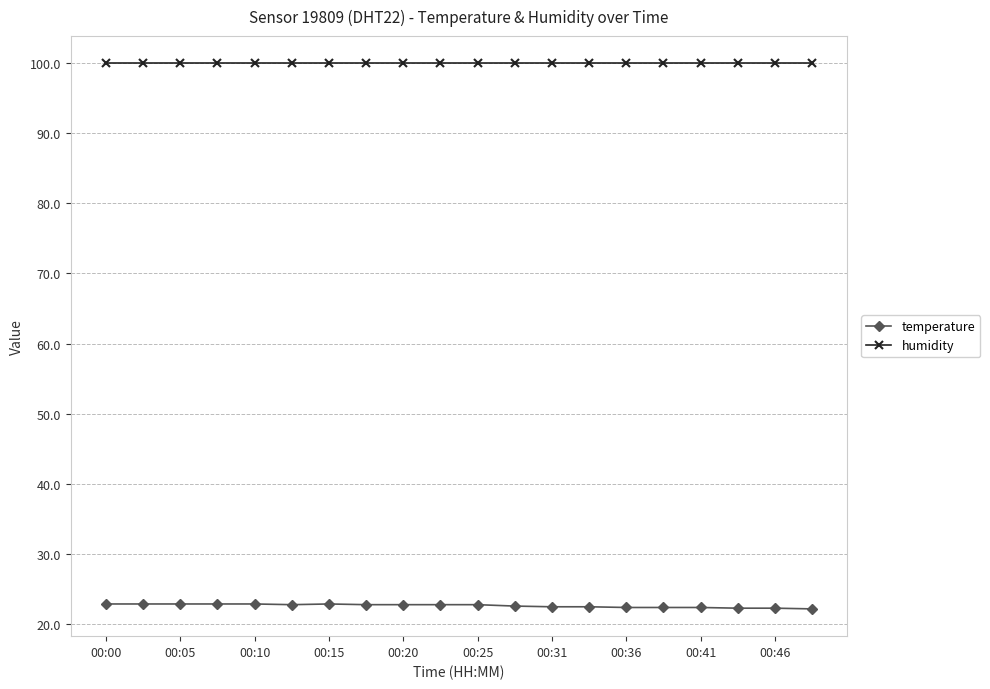

What is the sum of all temperature values?

453.0